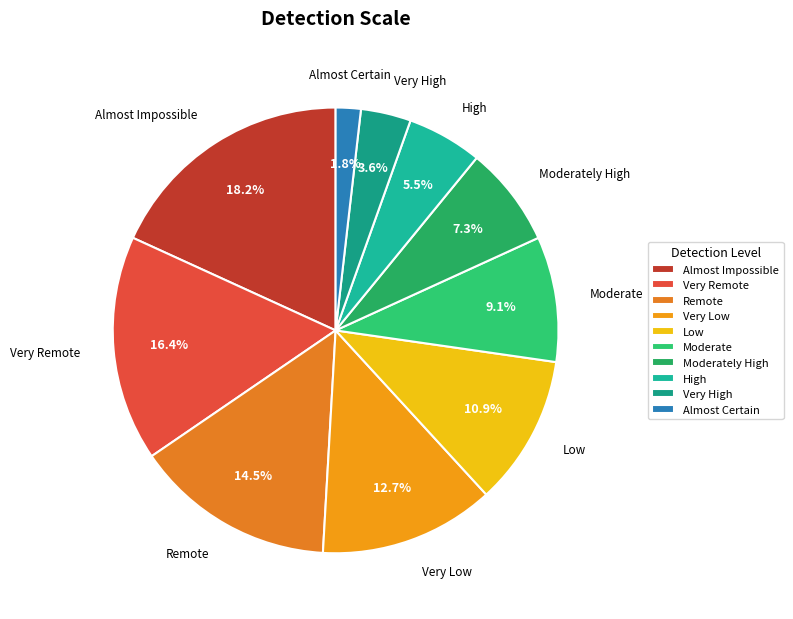

Does High represent more than half of the total?

No